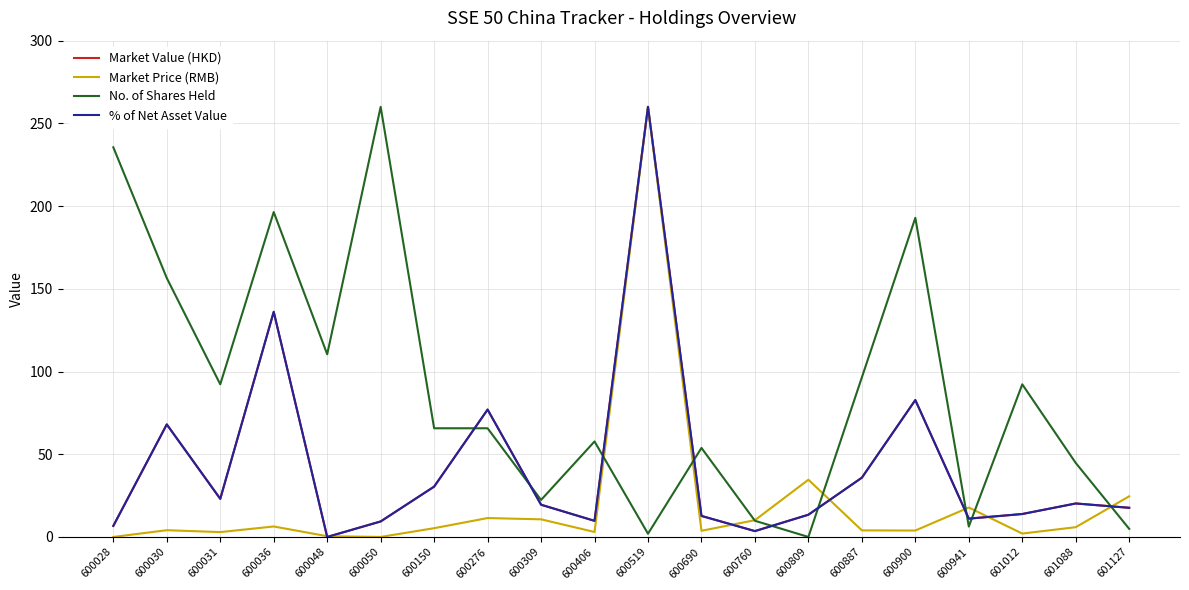

At which label is % of Net Asset Value closest to 130?

600036